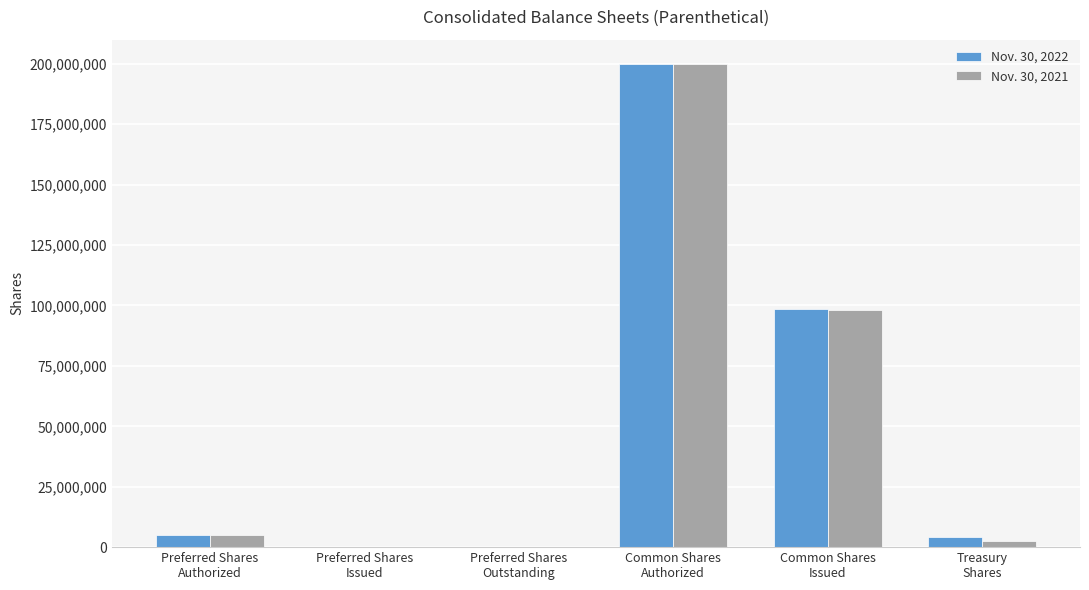

What is the greatest value displayed?

200000000